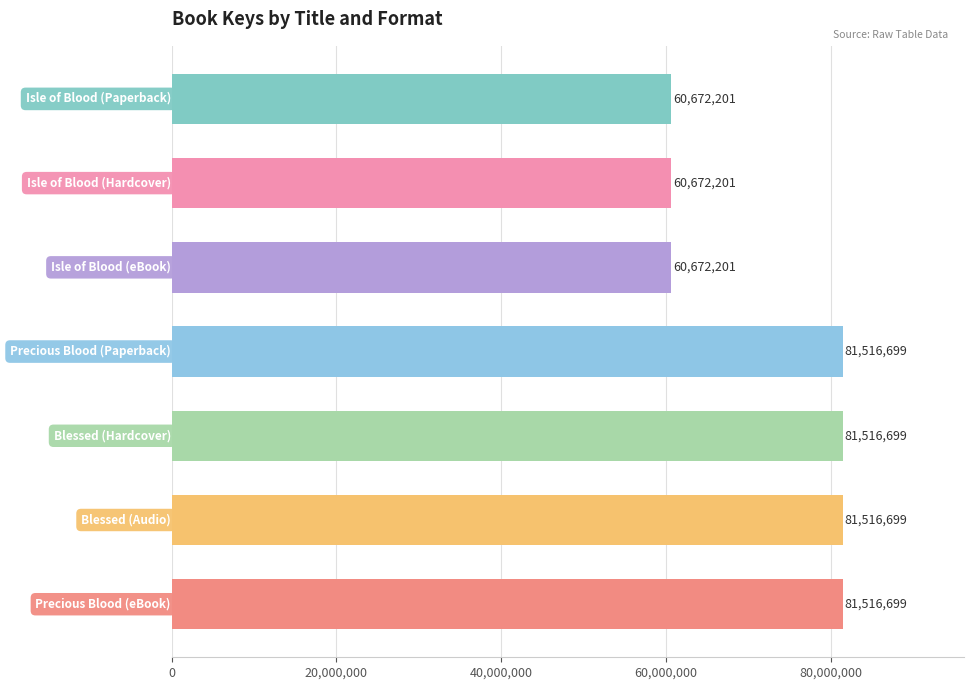

What is the sum of all values?

508083399